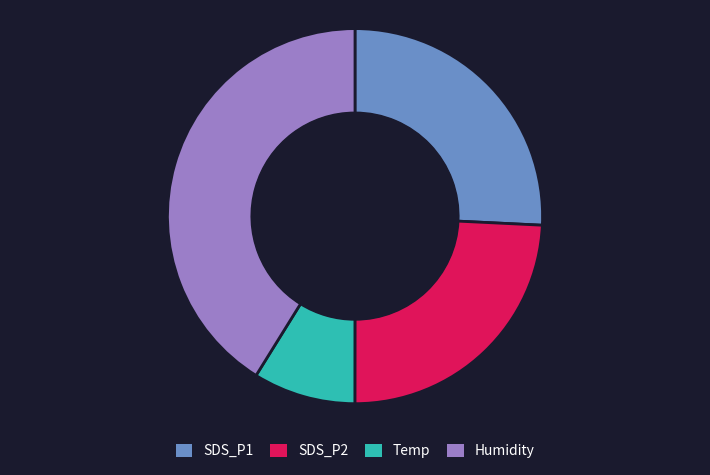

Which slice is the largest?

Humidity